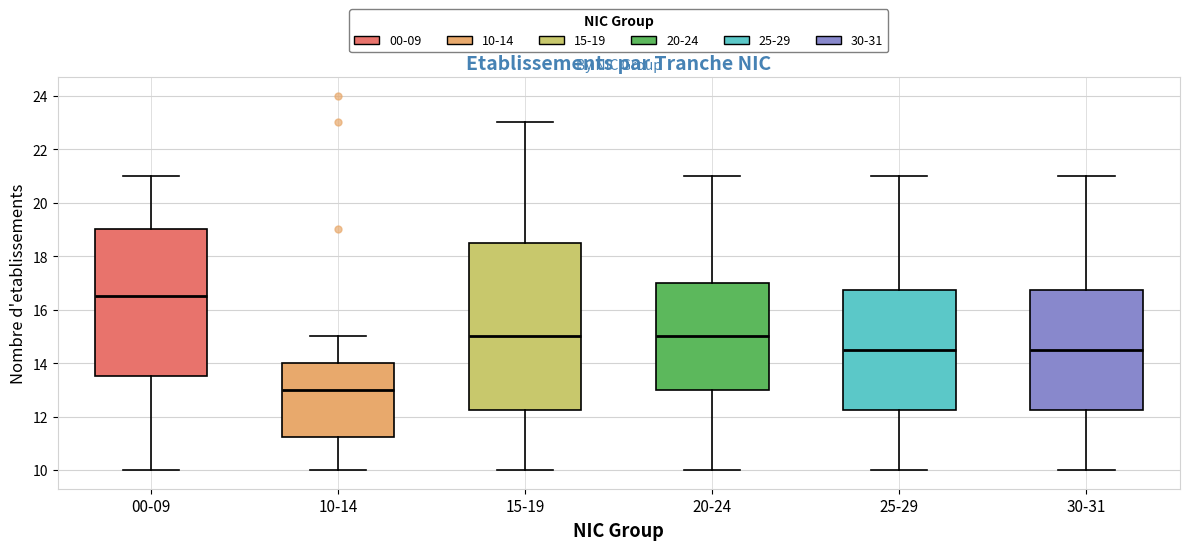

Which box has the highest median line?

00-09